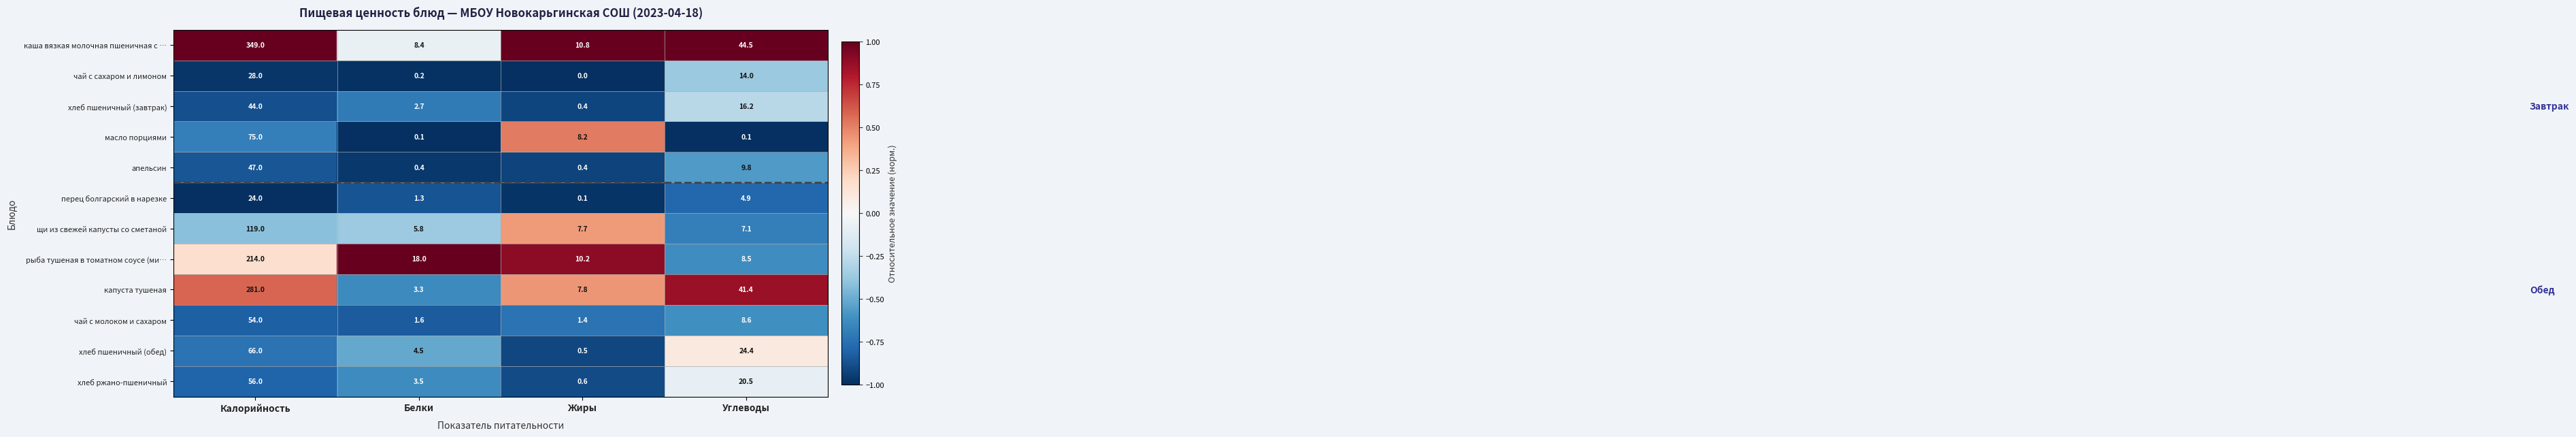

At Белки, list the series in order from largest to smallest.

рыба тушеная в томатном соусе (ми…, каша вязкая молочная пшеничная с …, щи из свежей капусты со сметаной, хлеб пшеничный (обед), хлеб ржано-пшеничный, капуста тушеная, хлеб пшеничный (завтрак), чай с молоком и сахаром, перец болгарский в нарезке, апельсин, чай с сахаром и лимоном, масло порциями